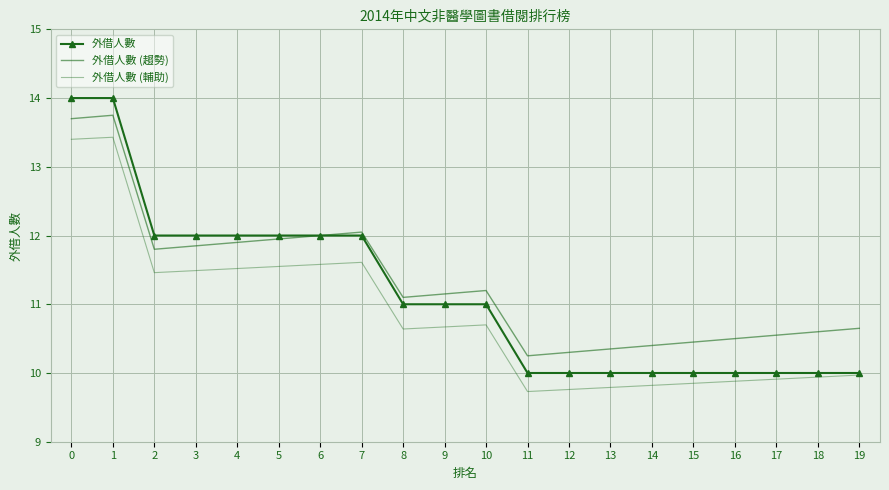

What is the spread (max minus min) of values at 17?

0.6